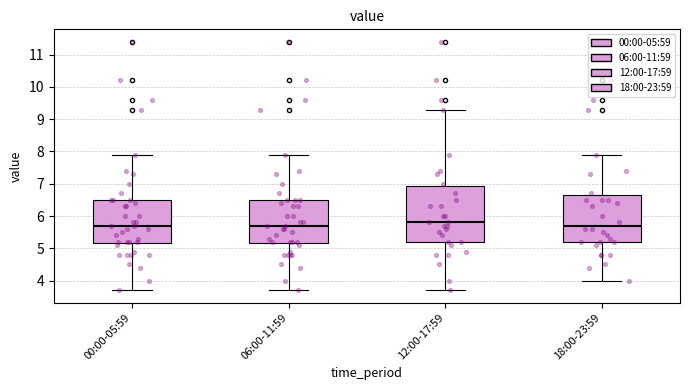

Where does the lower whisker of the box for 12:00-17:59 end on the y-axis? The values are not printed on the chart, so give them approximately, as read against the axis.

3.7